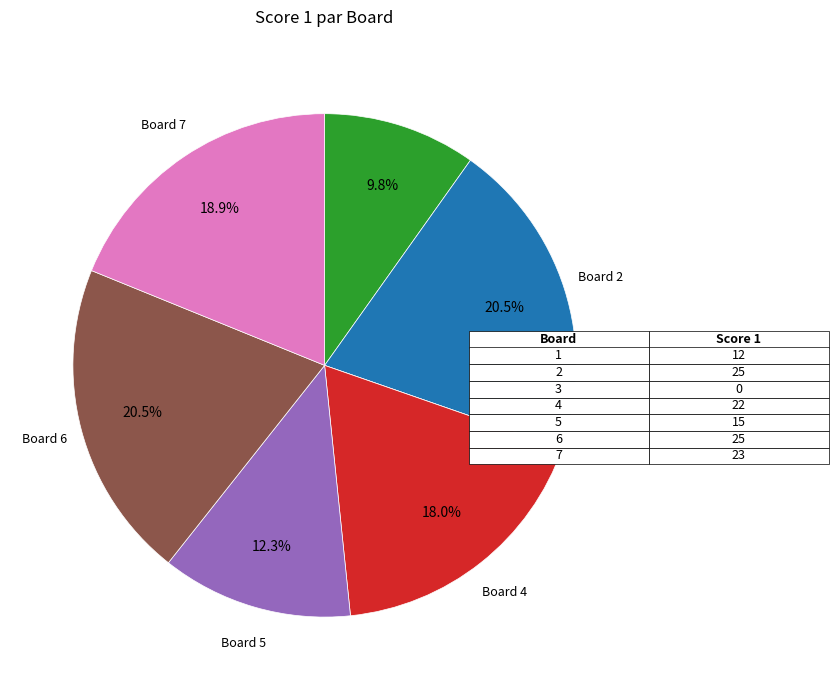

Is there any slice that represents more than half of the pie?

No